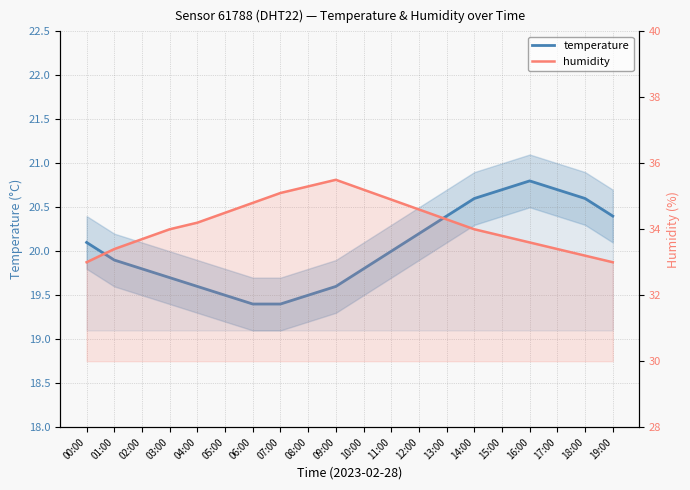

Where is the first local maximum for temperature?

16:00